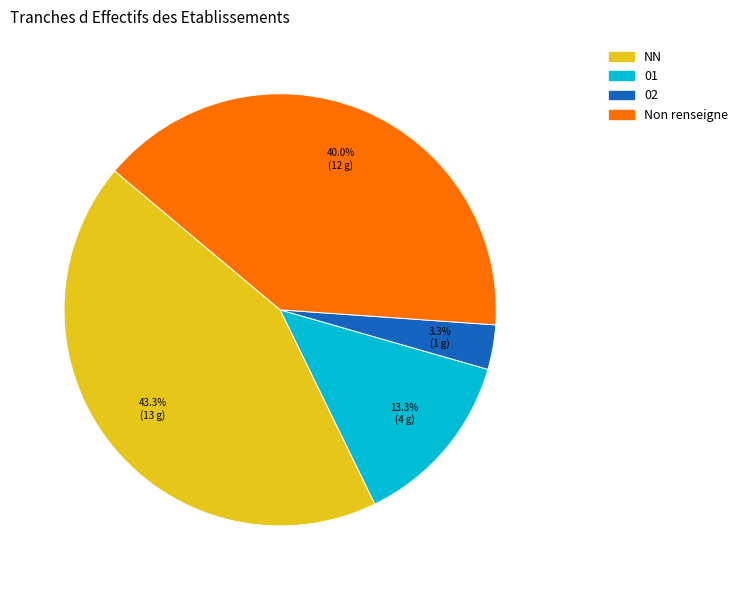

Does any single category account for the majority?

No